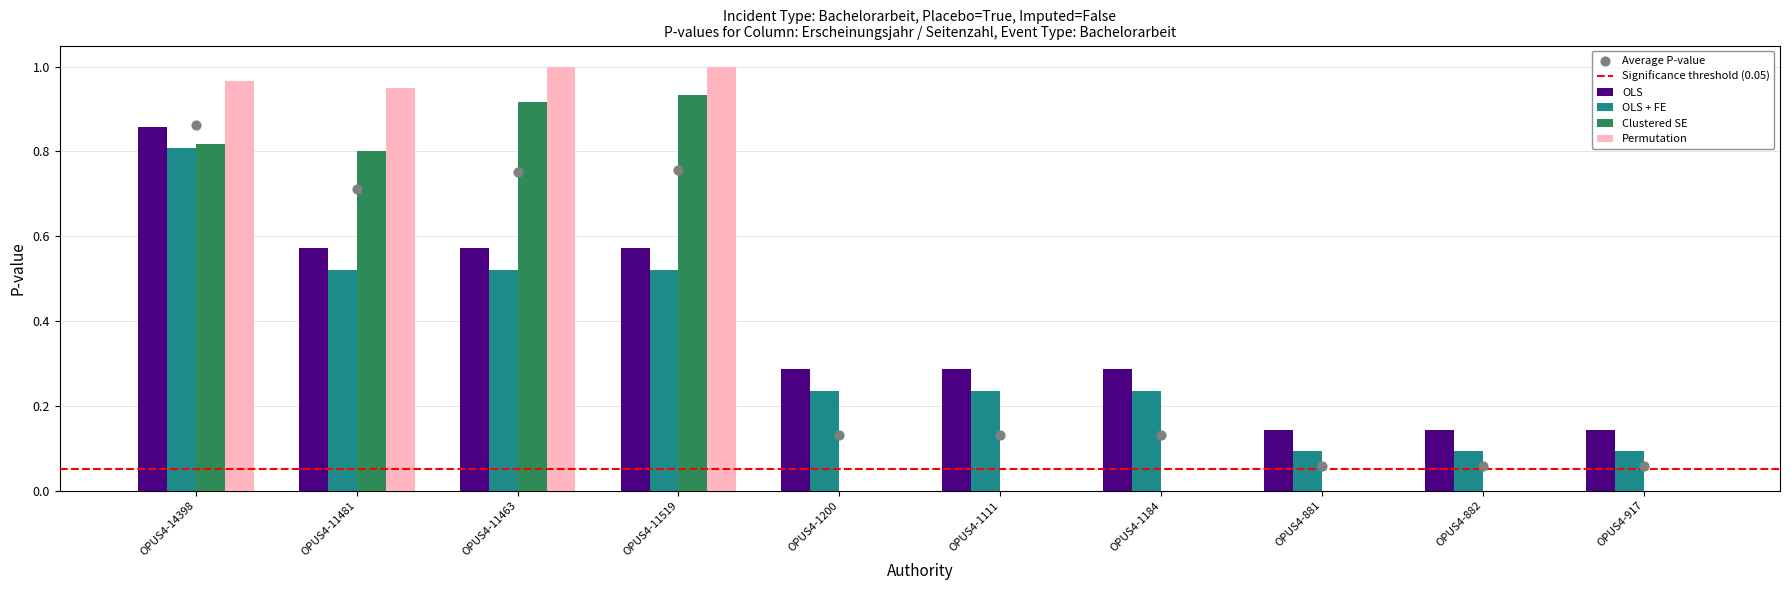

Is the value of Permutation at OPUS4-11519 greater than the value of Clustered SE at OPUS4-917?

Yes